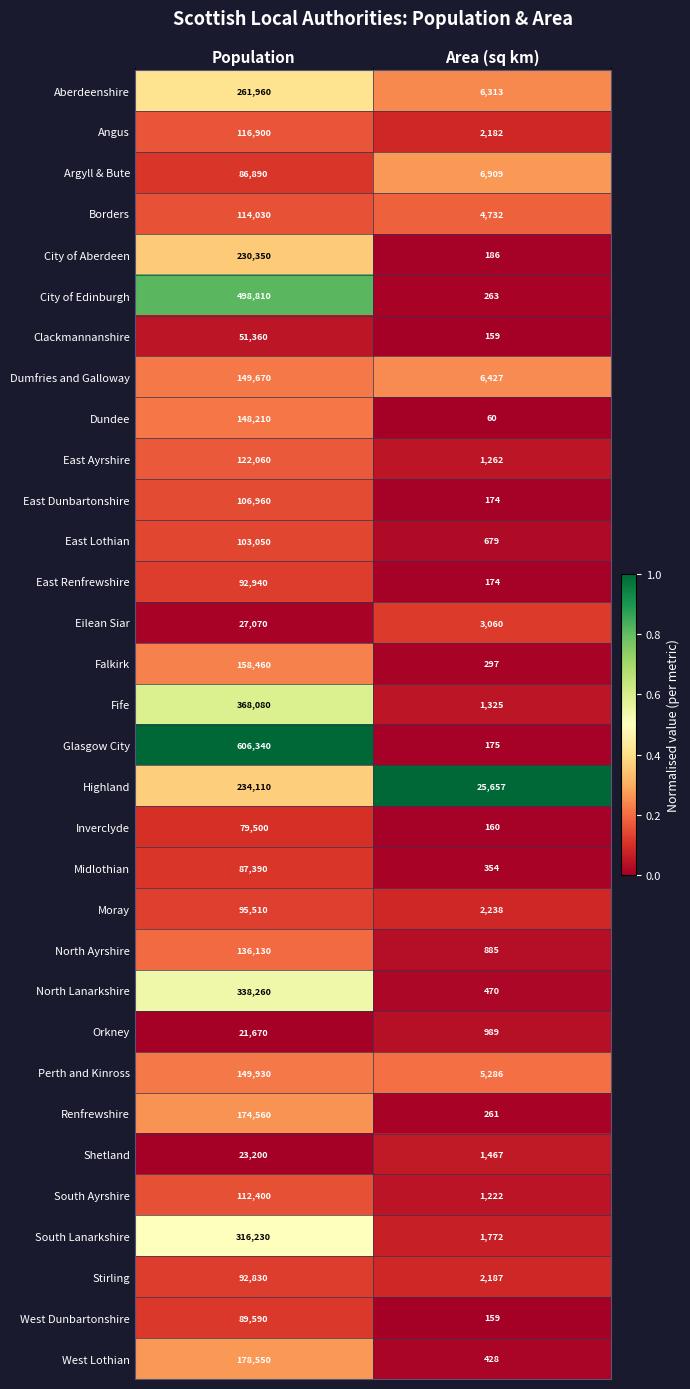

What is the greatest value displayed?

606340